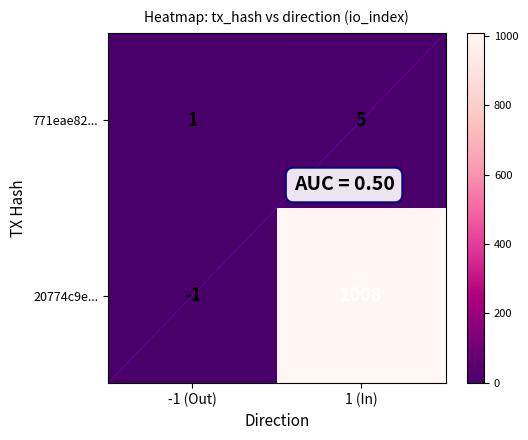

Reading left to right, list all the values displayed in this chart.

20774c9e920c877b31be072ee610a9d933009a2: 0=-1	1=1008
771eae82526e30332374fbab93498a619899b44: 0=1	1=5